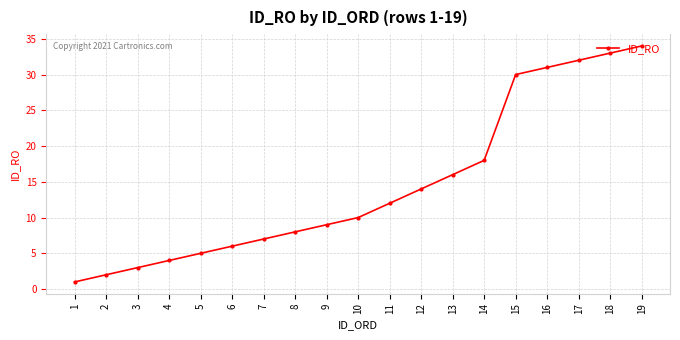

What is the sum of the values at 4 and 15?

34